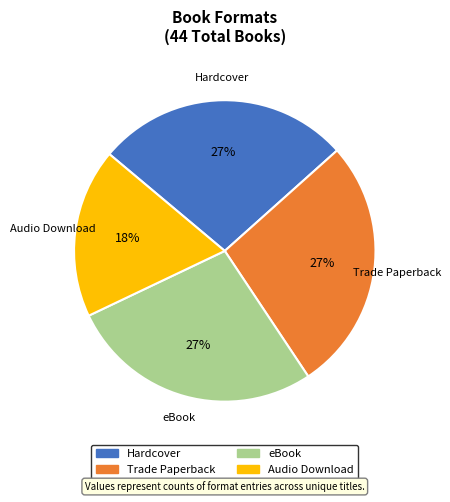

Do Trade Paperback and eBook together represent more than half of the pie?

Yes